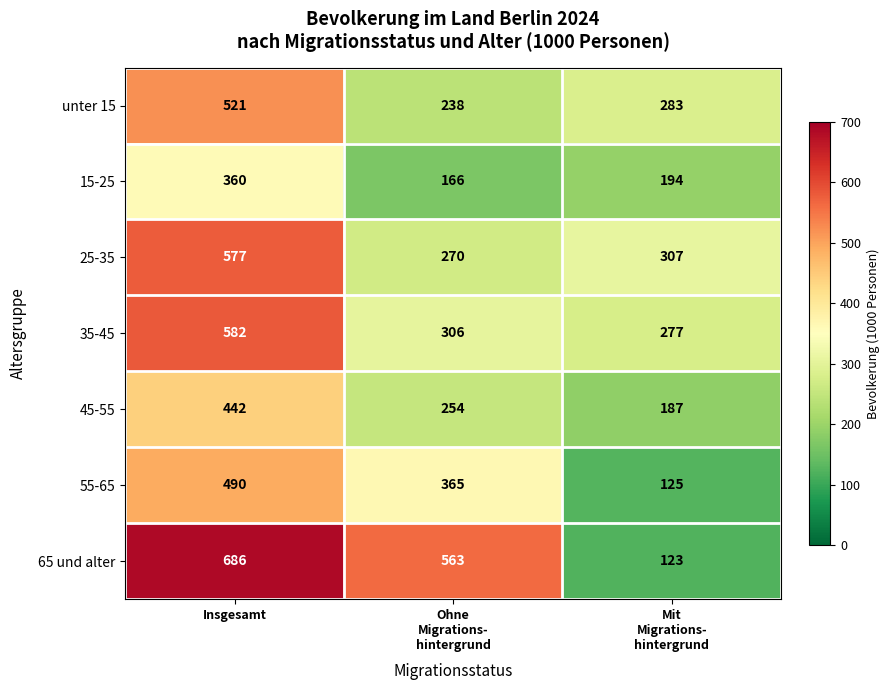

Reading left to right, extract all data points from this chart.

unter 15: 521	238	283
15-25: 360	166	194
25-35: 577	270	307
35-45: 582	306	277
45-55: 442	254	187
55-65: 490	365	125
65 und alter: 686	563	123